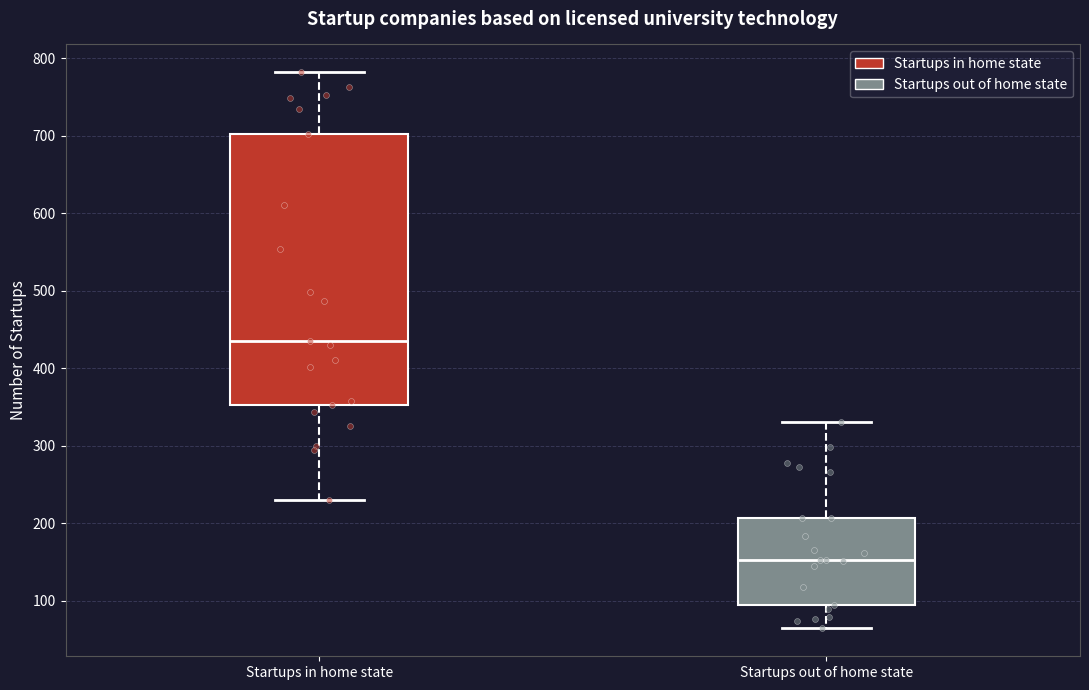

Comparing the boxes themselves (not the whiskers), which one is the tallest?

Startups in home state